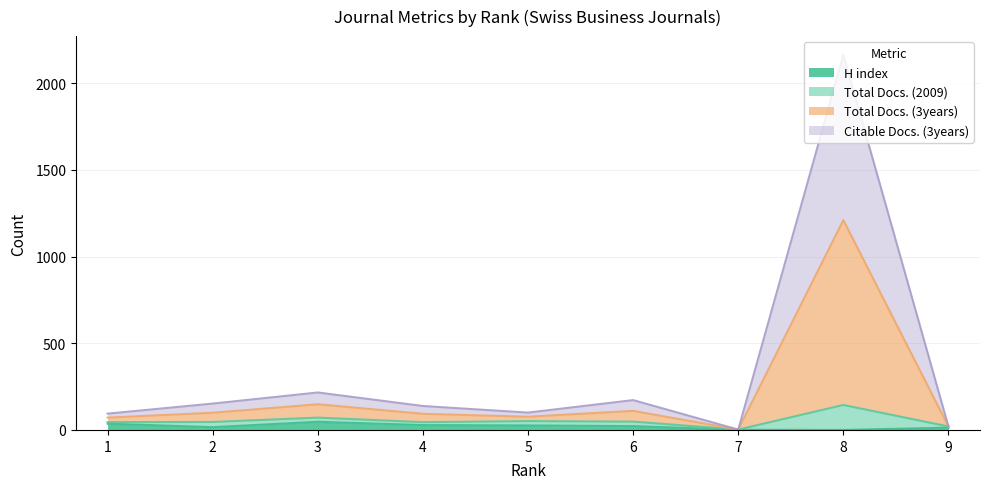

What is the highest value of the H index series?

47